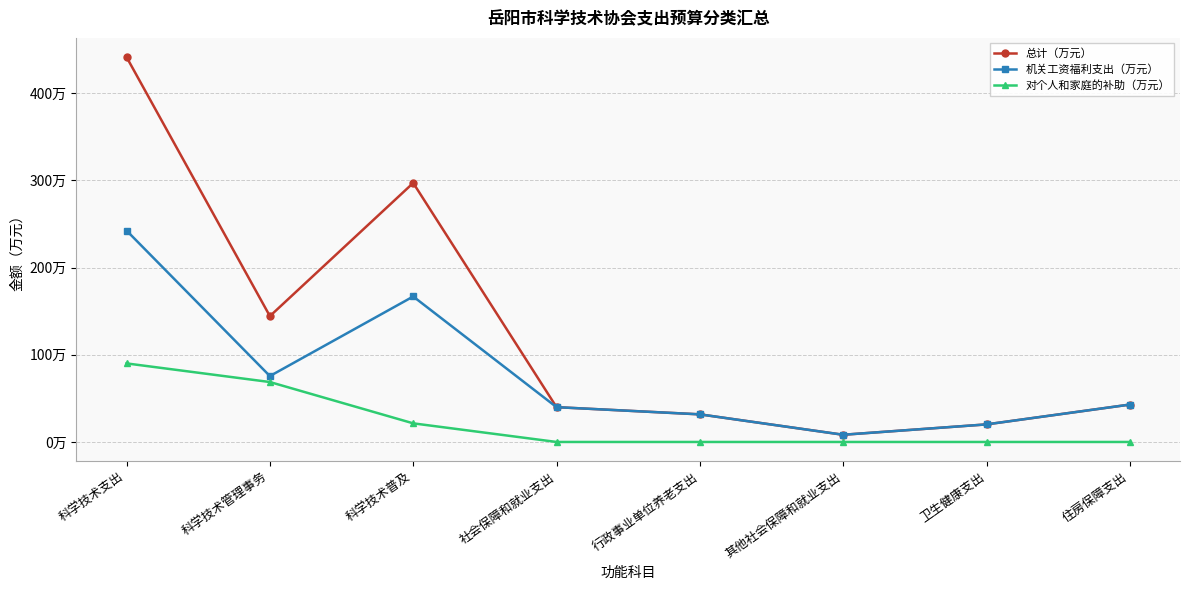

At which category does 机关工资福利支出（万元） reach its first local peak?

科学技术普及